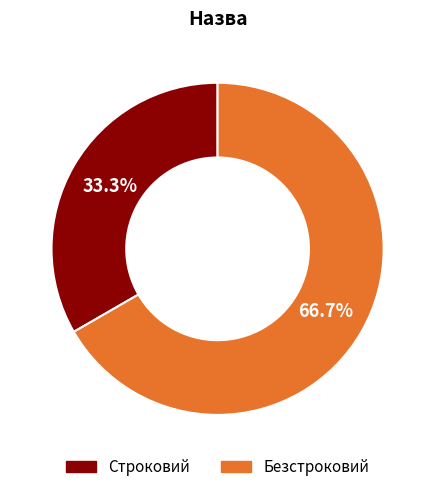

Rank the categories by value from highest to lowest.

Безстроковий, Строковий